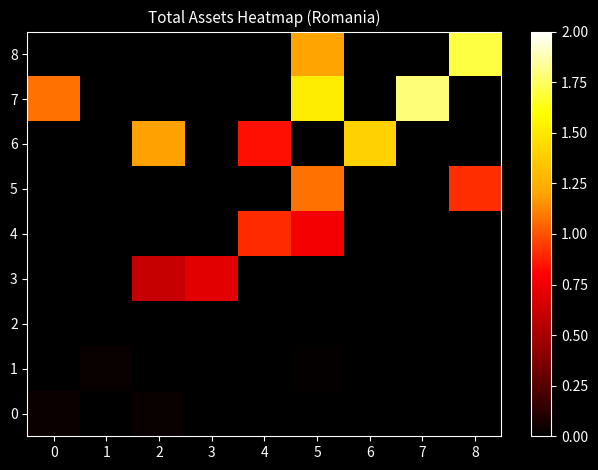

Count the number of data series in this chart.

9